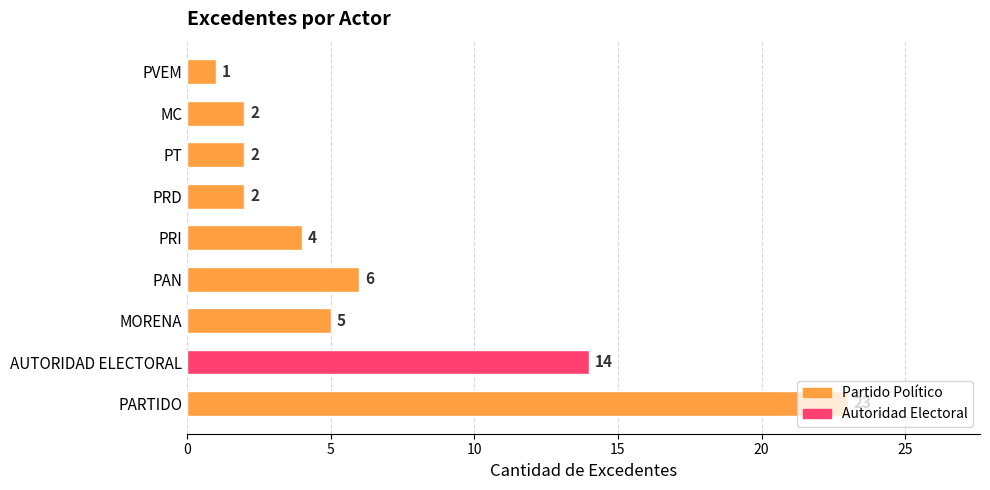

Between PRI and PARTIDO, which is larger?

PARTIDO